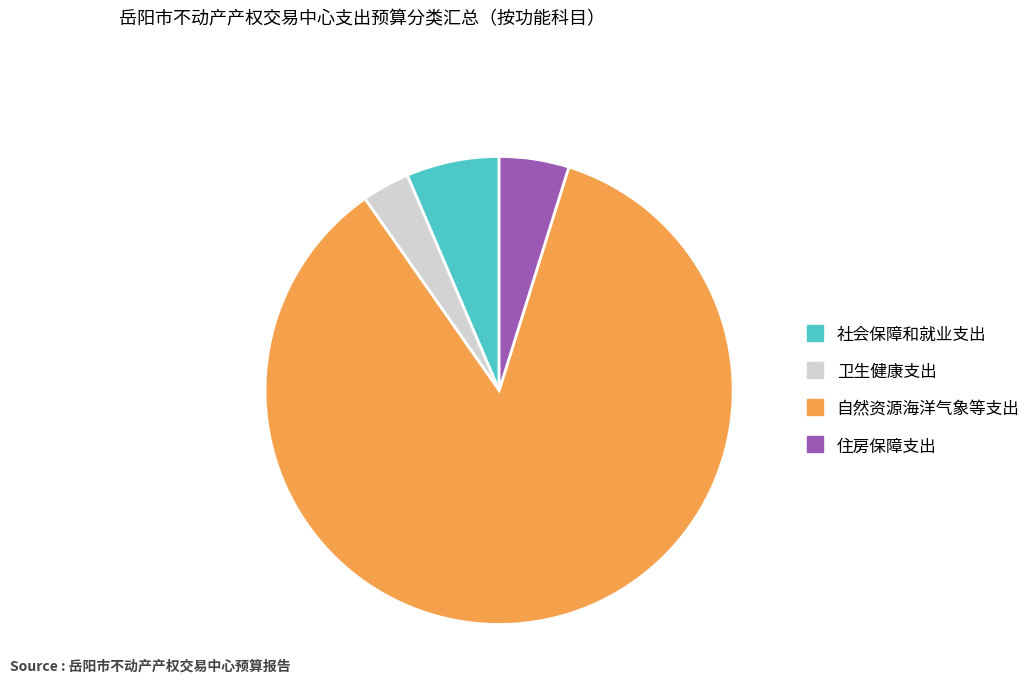

Count the number of slices in the pie.

4